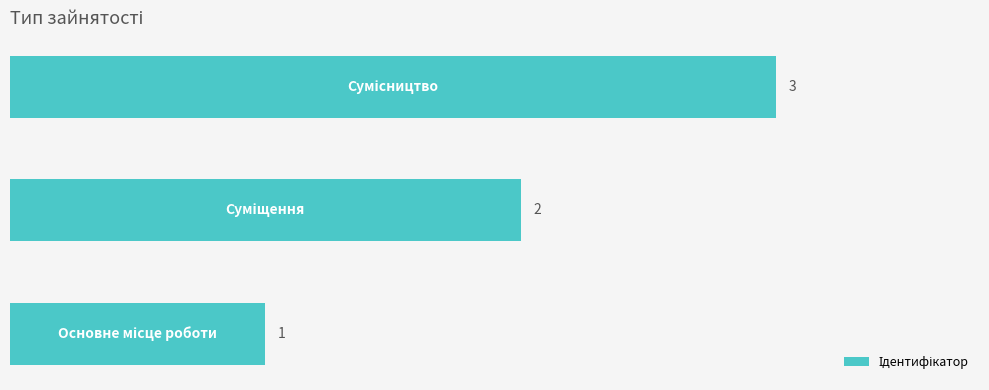

What is the greatest value displayed?

3